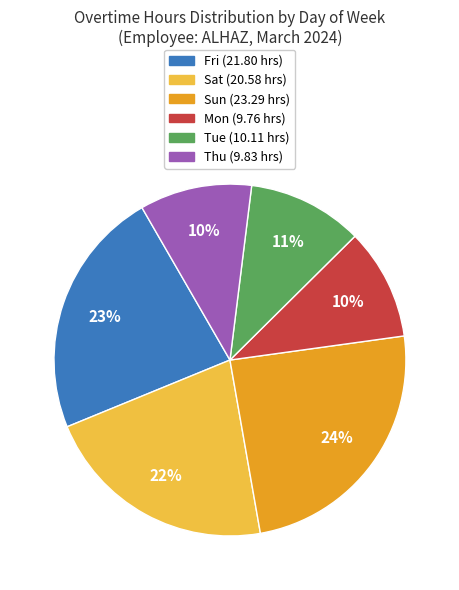

How many slices are in this pie chart?

6